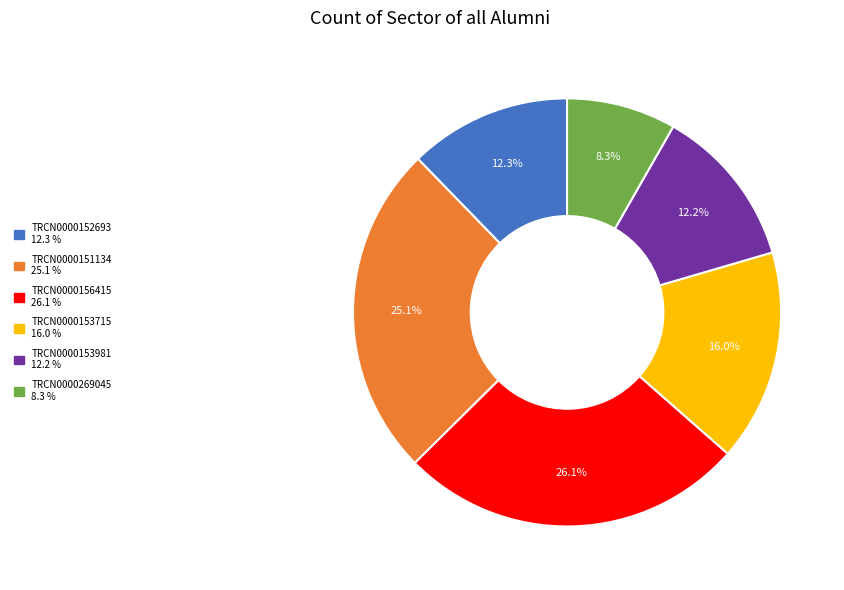

The TRCN0000151134 slice represents 25% of the pie. True or false?

True